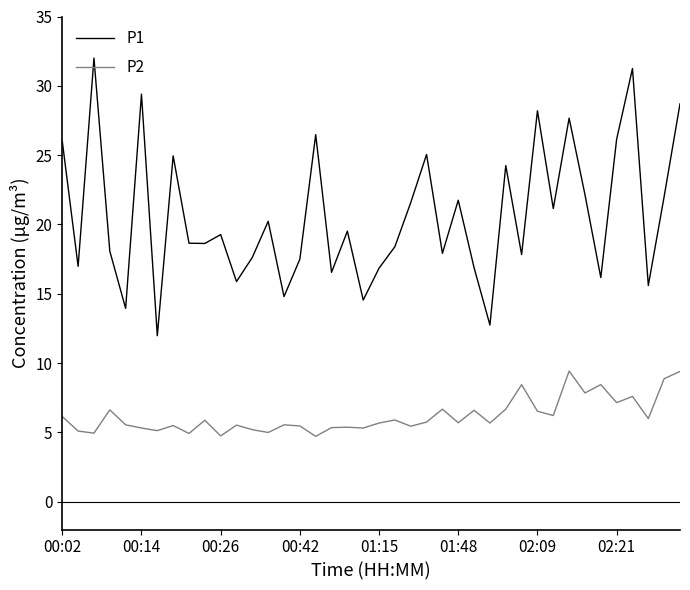

What is the difference between the maximum and minimum values in the P1 series?

20.0